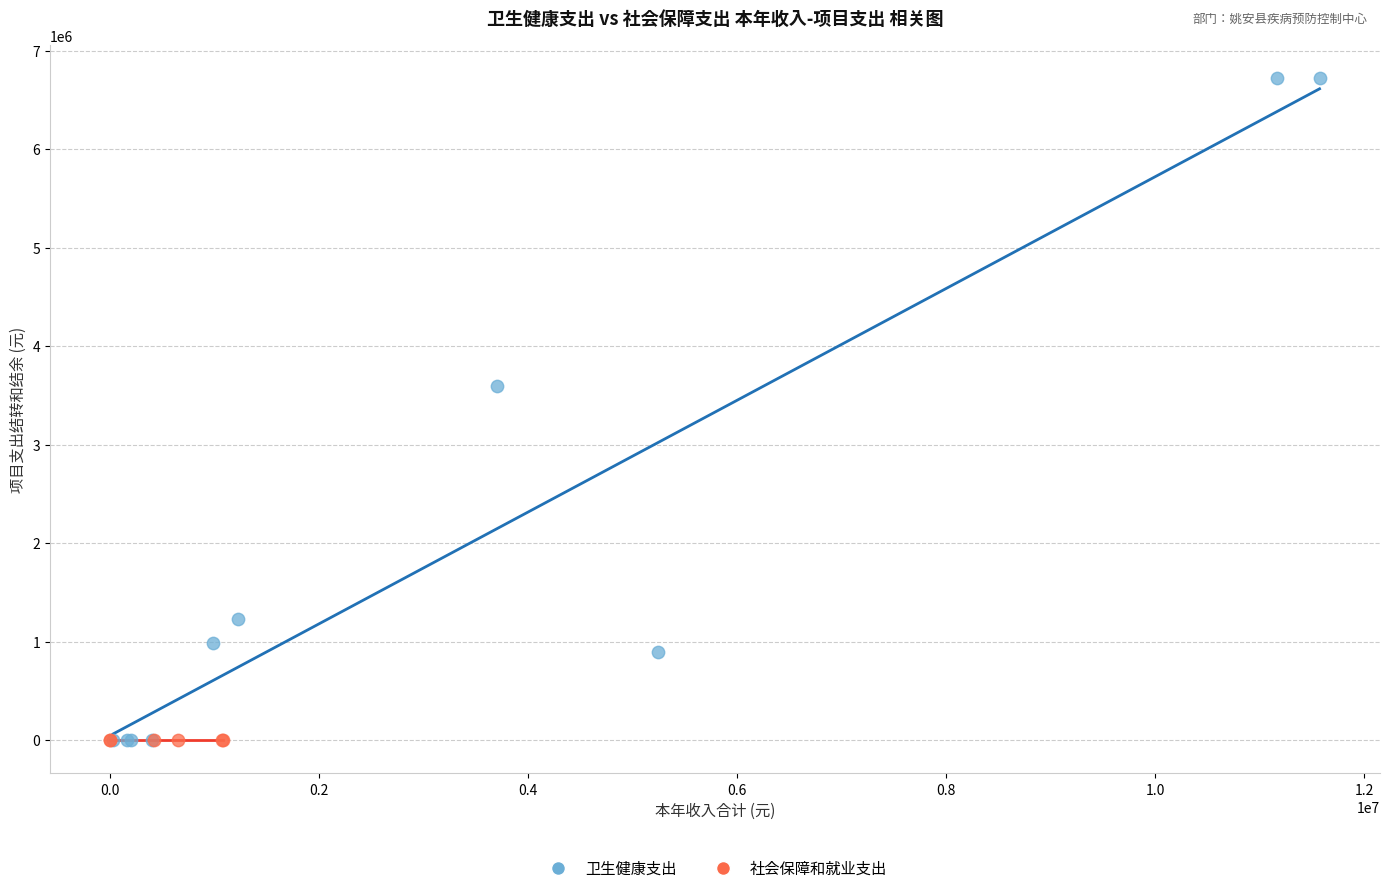

Which series contains the highest Y value?

卫生健康支出